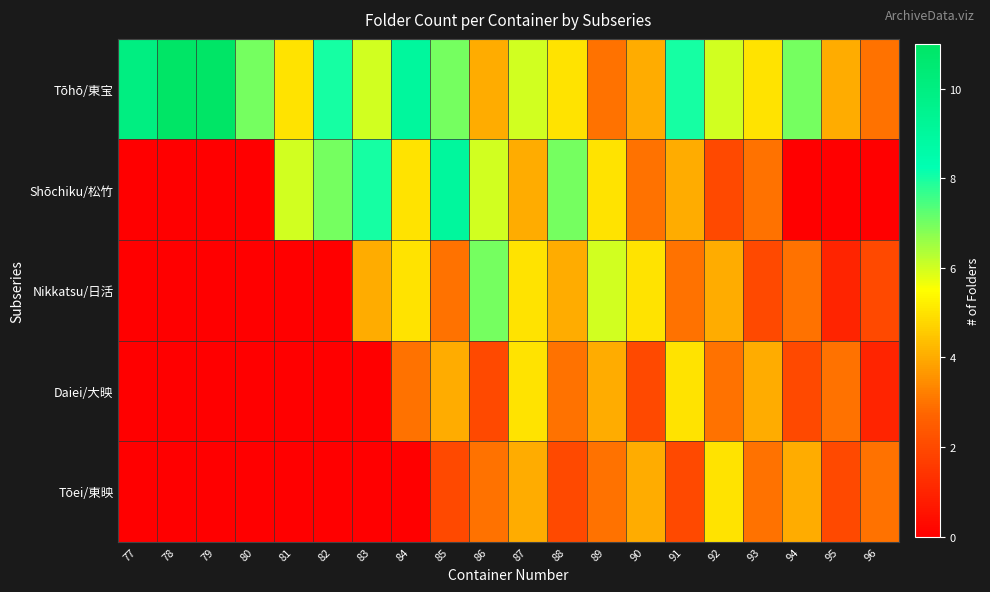

Which series has the largest total across all categories?

Tōhō/東宝